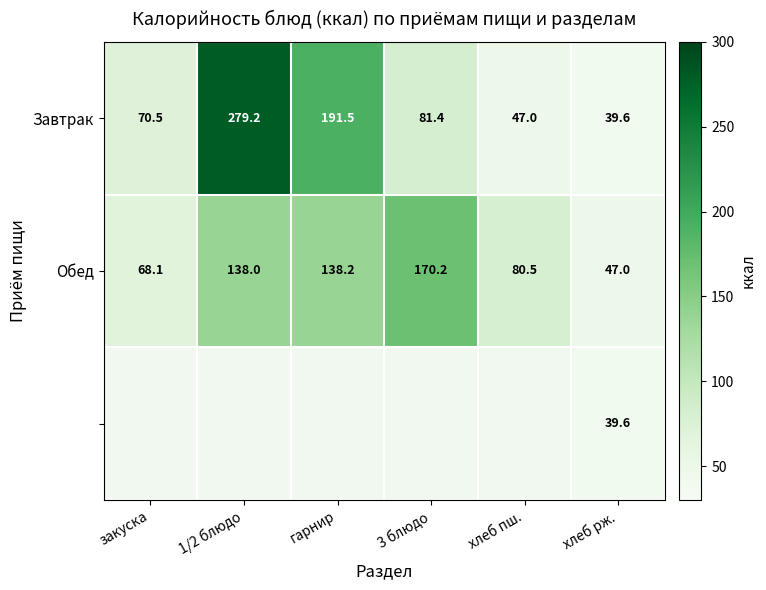

What is the greatest value displayed?

279.2